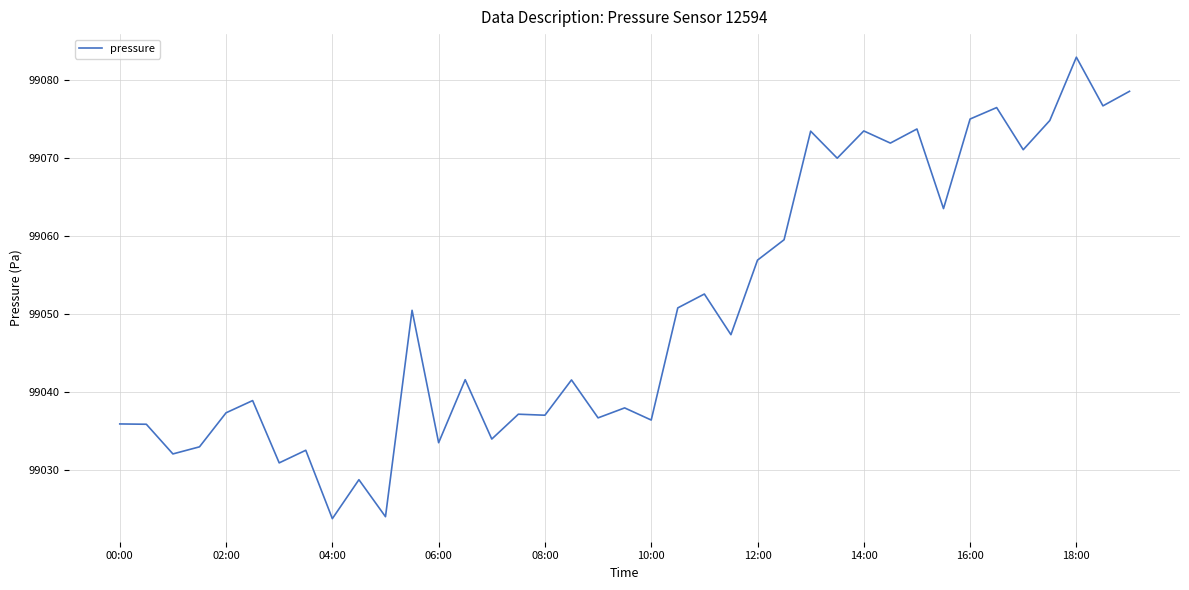

True or false: there are more than 0 points higher than both neighbors.

True